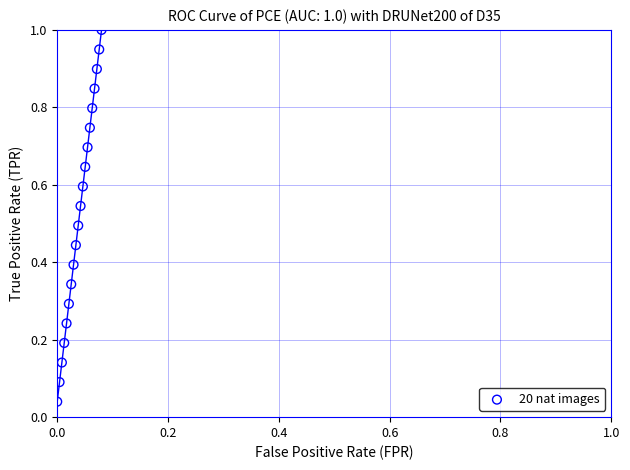

What is the range of Y values (max minus min)?

1.0